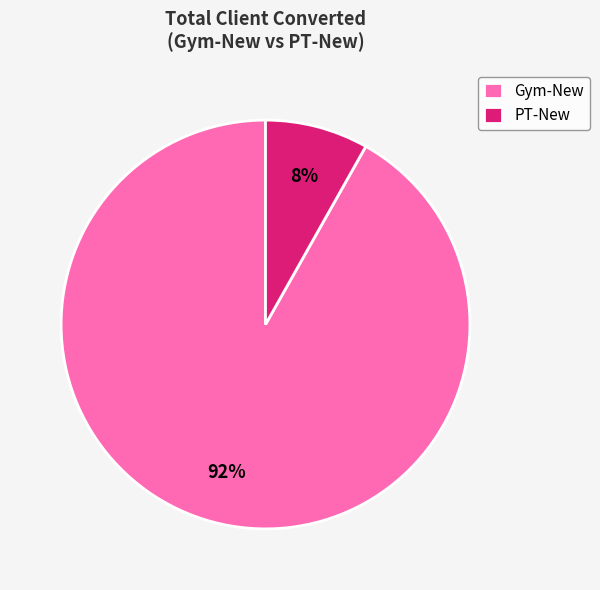

Is there any slice that represents more than half of the pie?

Yes